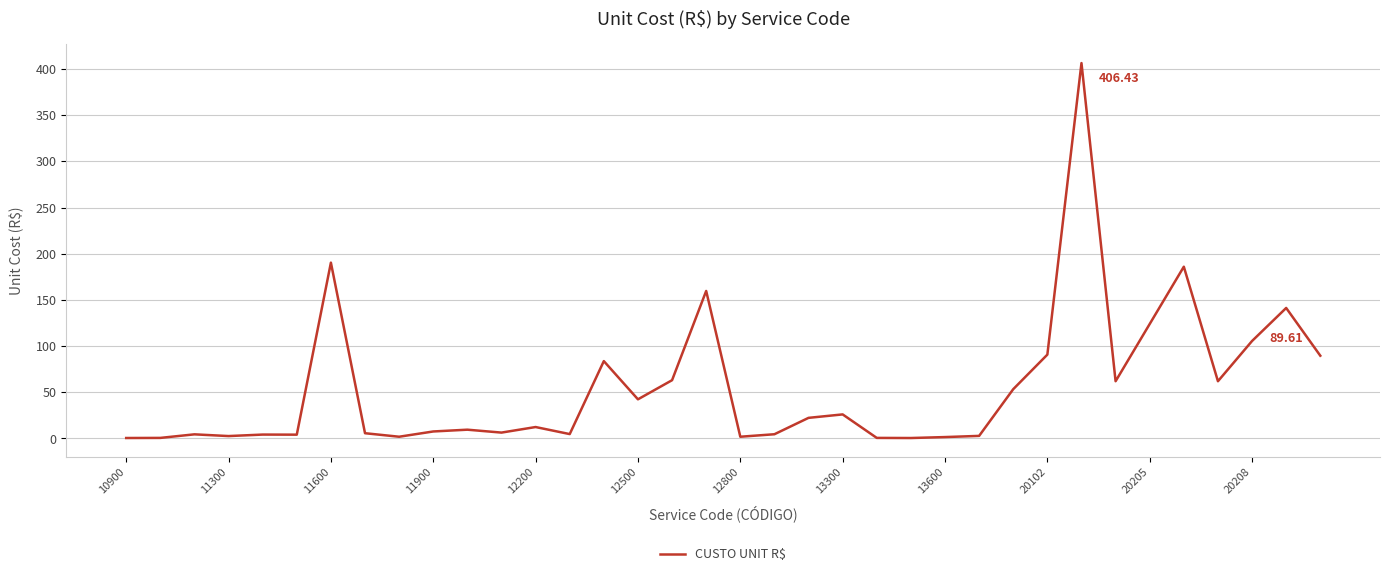

What is the smallest value displayed?

0.5